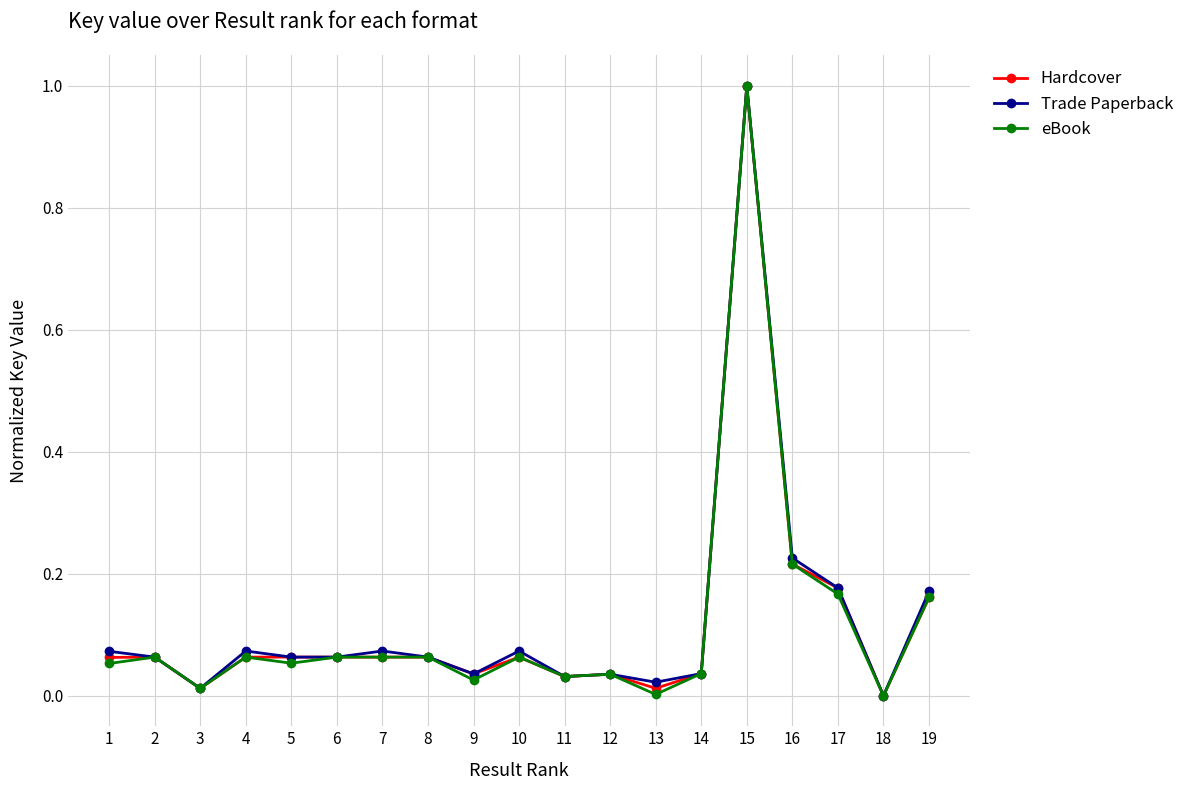

At which label does Trade Paperback reach its peak?

15